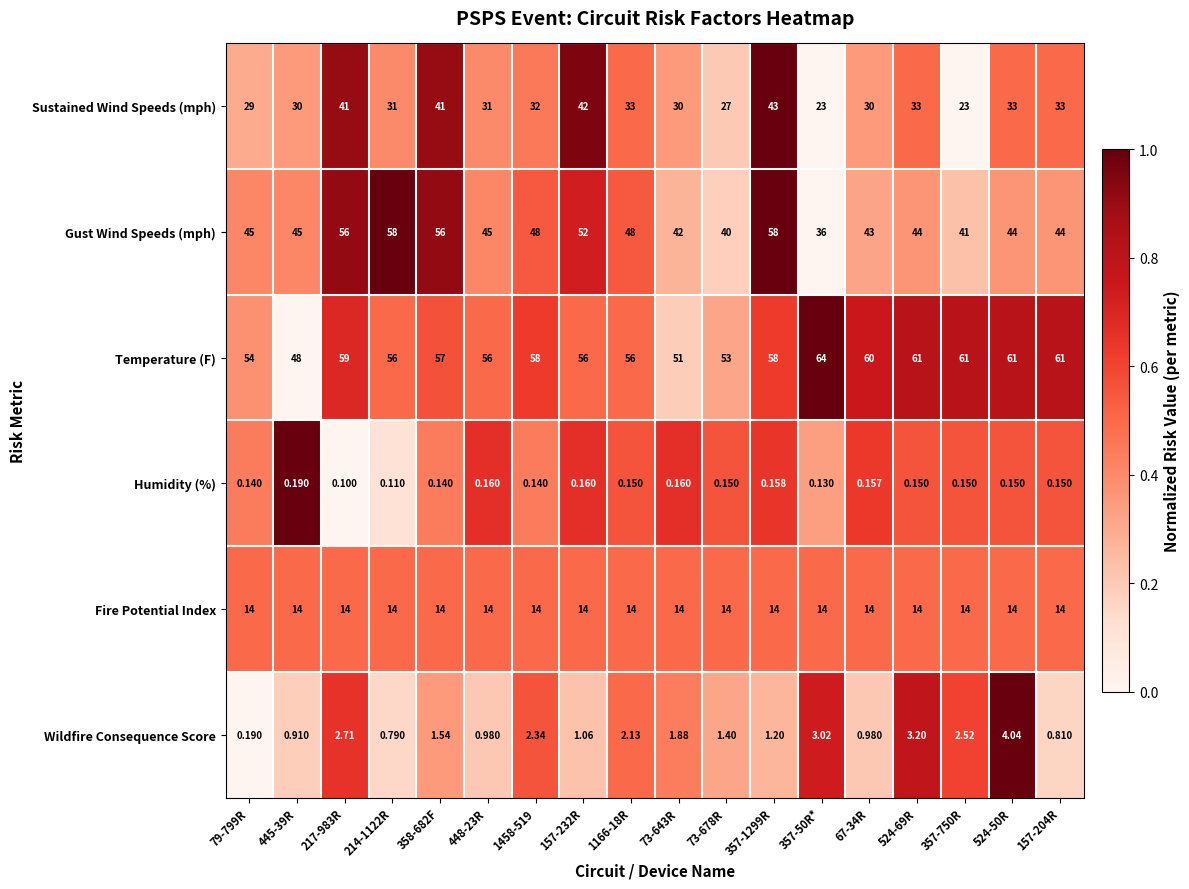

List the series in order of their peak value, lowest first.

Humidity (%), Wildfire Consequence Score, Fire Potential Index, Sustained Wind Speeds (mph), Gust Wind Speeds (mph), Temperature (F)